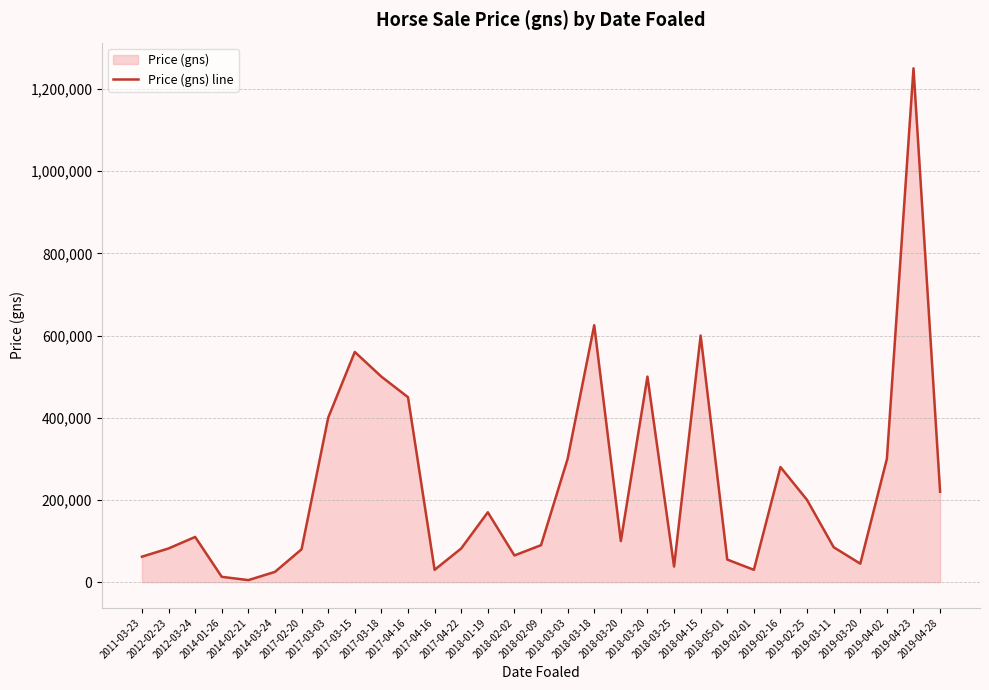

How many values are below 100000?

15